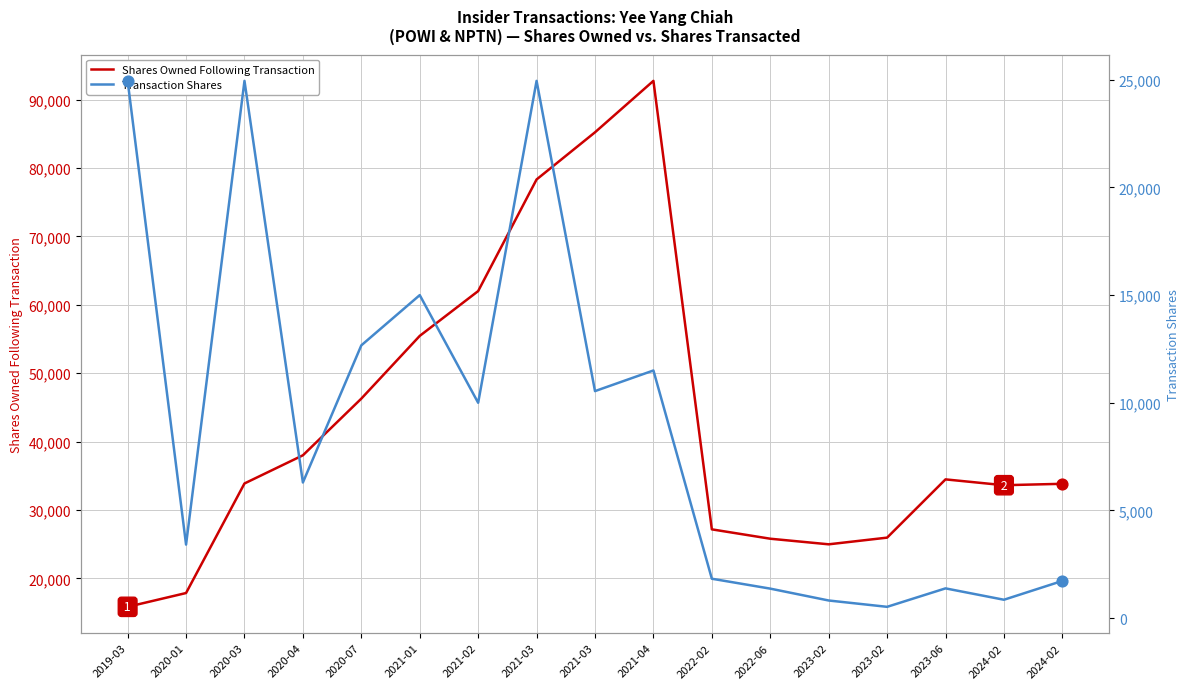

What is the total value across all series at 2020-01?

21269